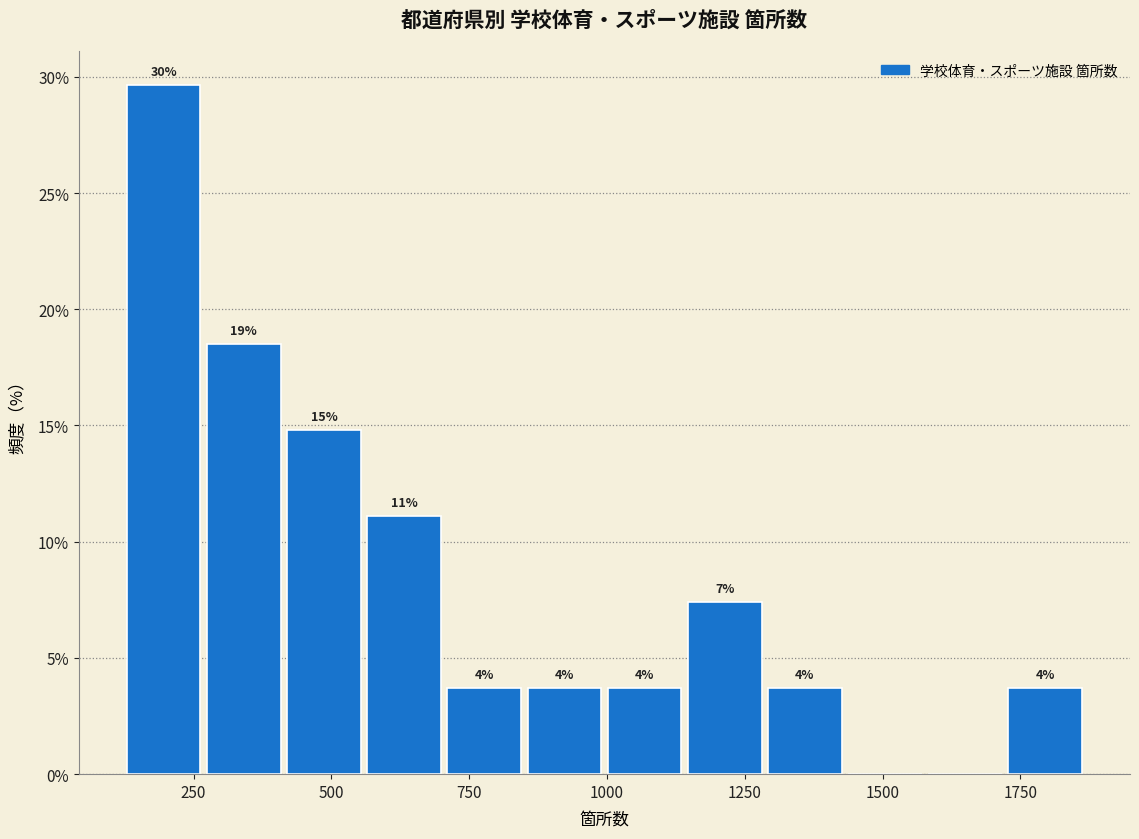

Read against the x-axis, roughly where is the centre of the tallest bar?

200